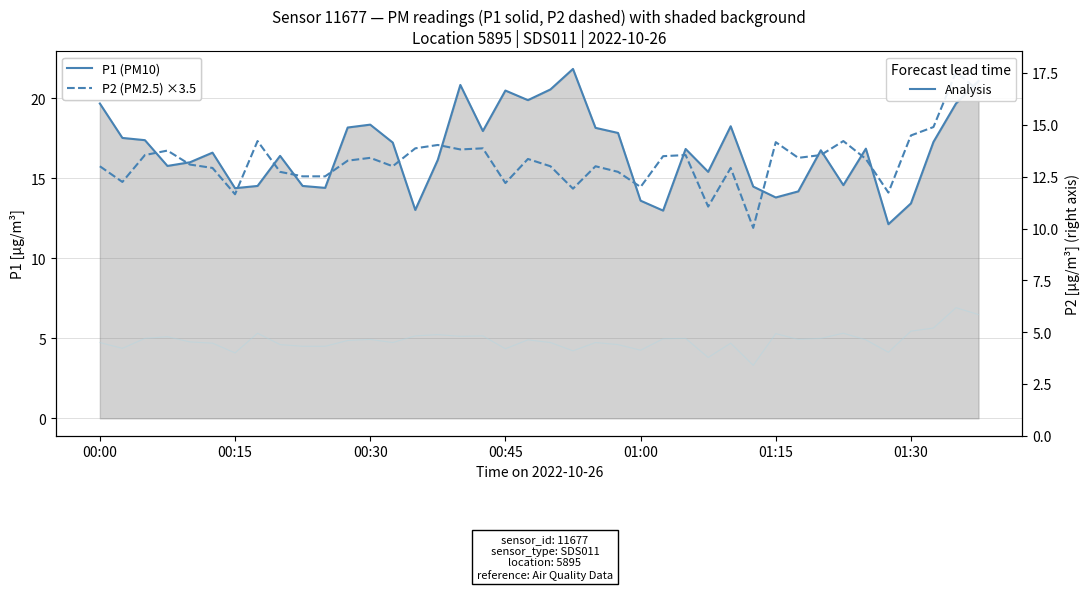

How many lines are shown in the chart?

3